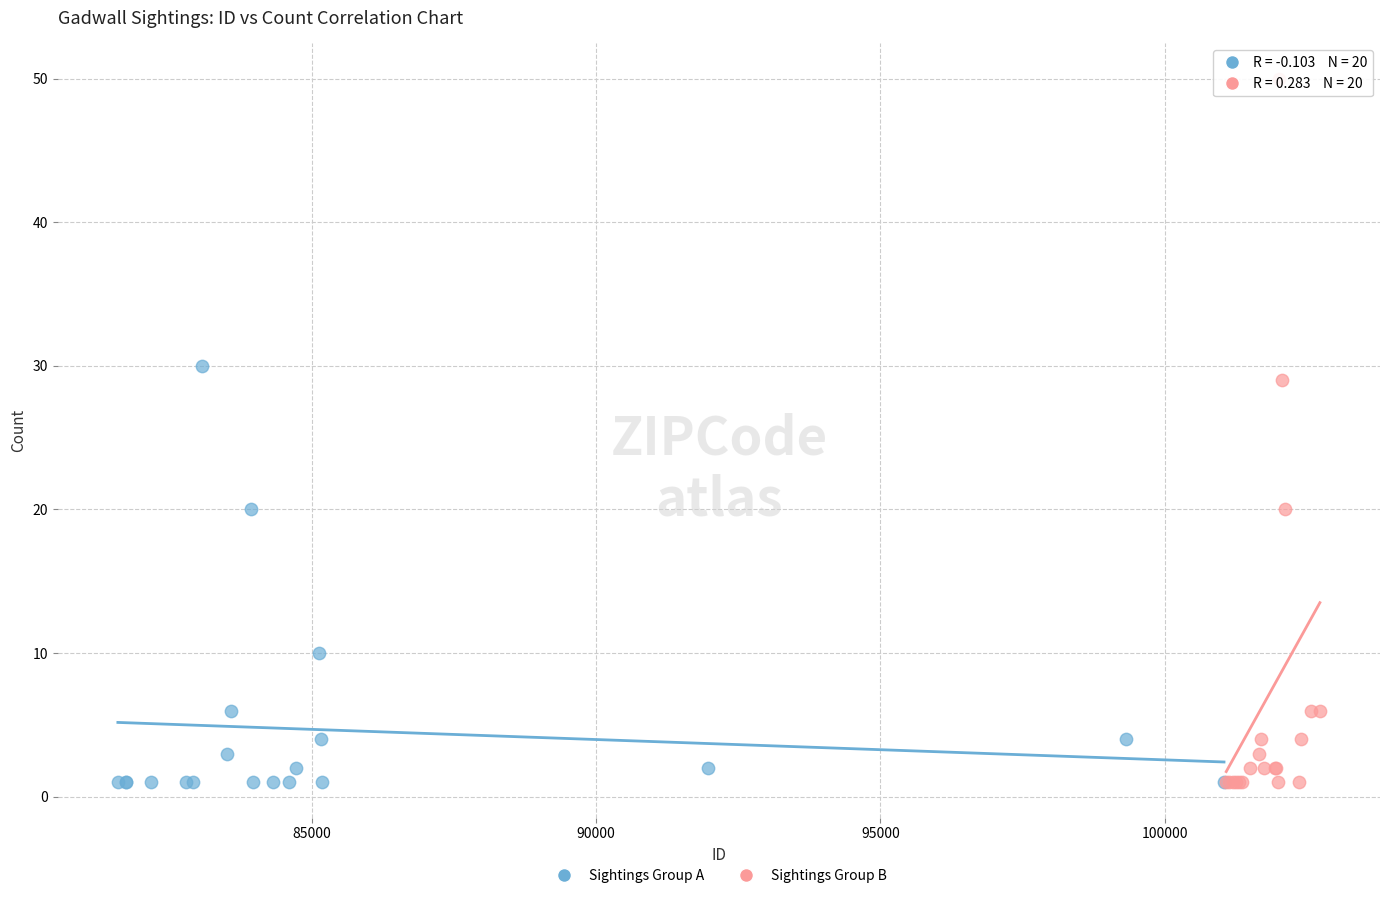

Which series contains the highest Y value?

Sightings Group B